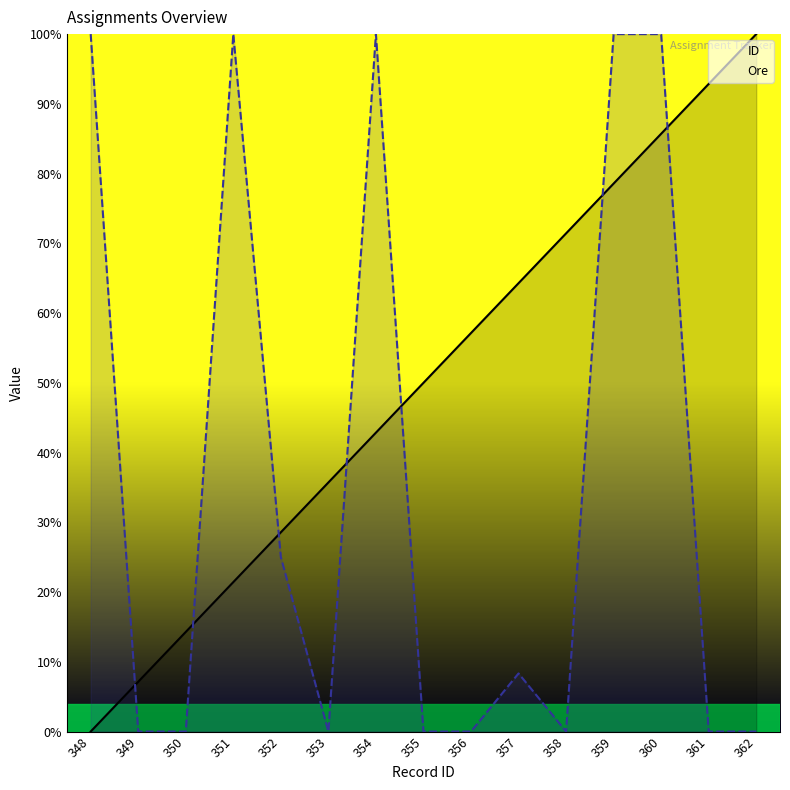

What is the value of the Ore point at the 7th from the left?

100.0